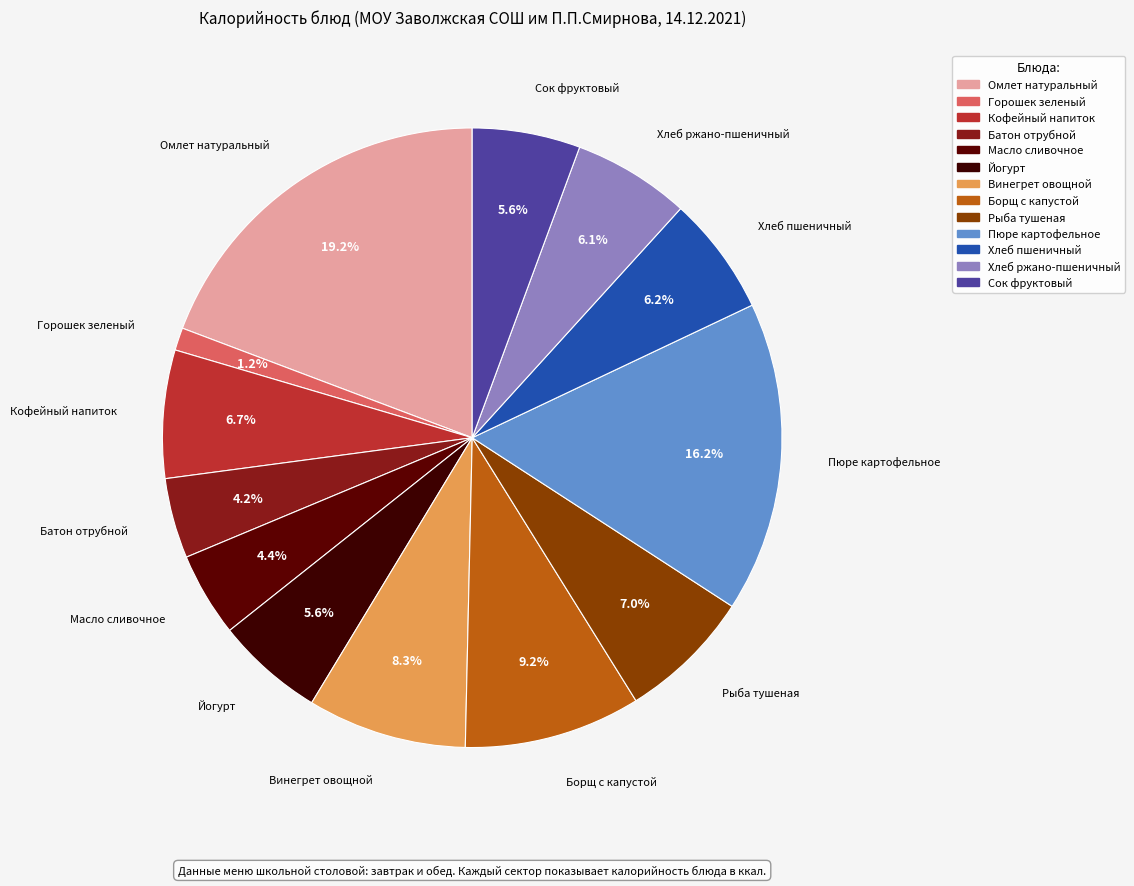

Rank the categories by value from lowest to highest.

Горошек зеленый, Батон отрубной, Масло сливочное, Сок фруктовый, Йогурт, Хлеб ржано-пшеничный, Хлеб пшеничный, Кофейный напиток, Рыба тушеная, Винегрет овощной, Борщ с капустой, Пюре картофельное, Омлет натуральный